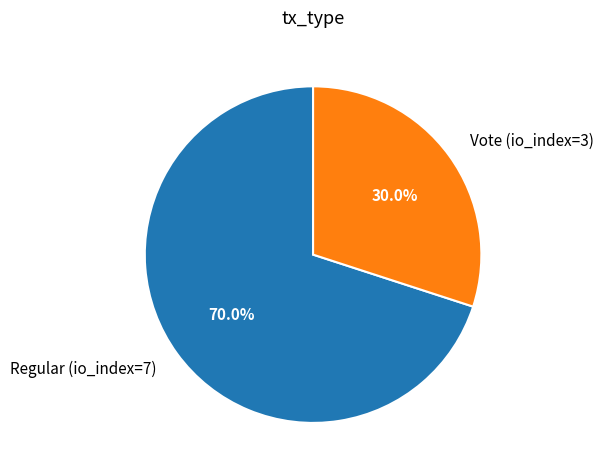

How many slices are in this pie chart?

2